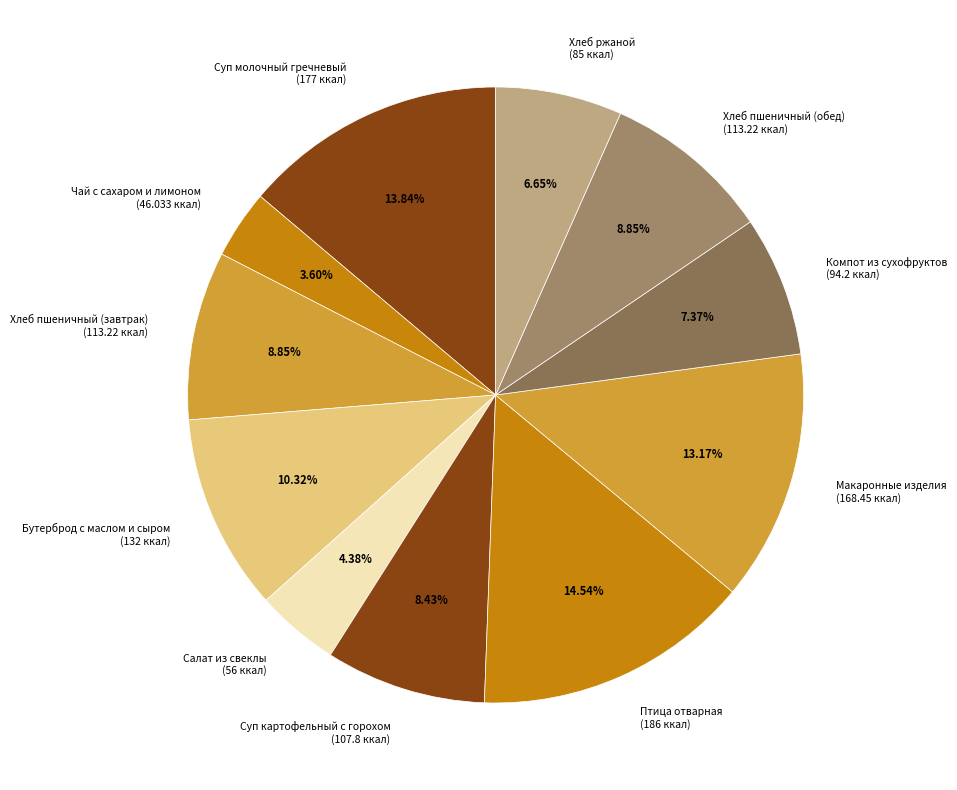

Do Бутерброд с маслом и сыром and Хлеб пшеничный (завтрак) together represent more than half of the pie?

No